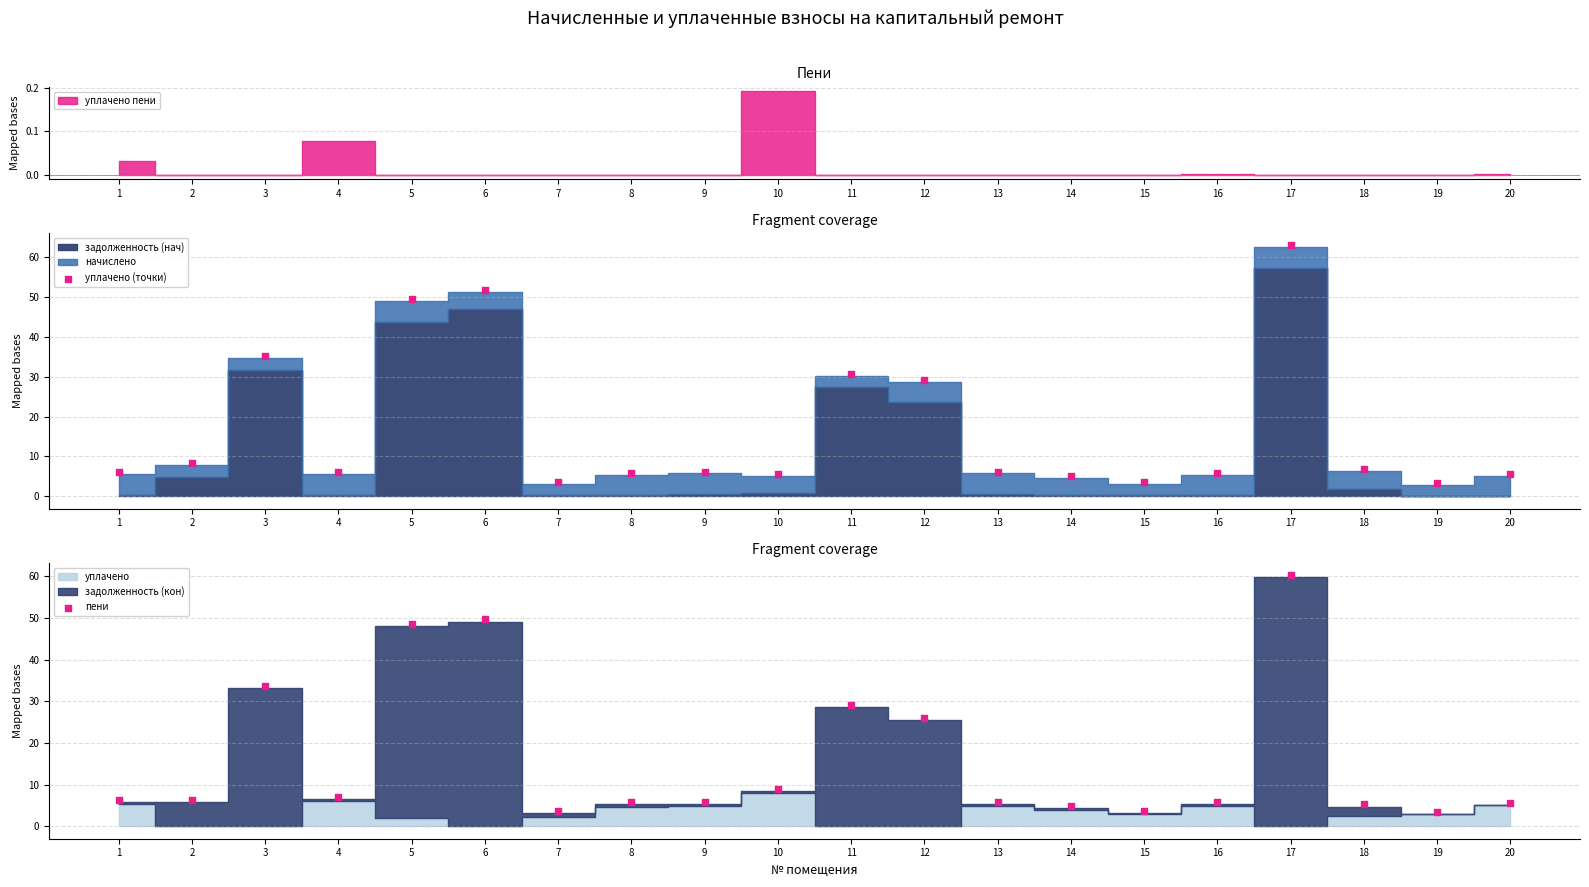

Which series has the largest total across all categories?

уплачено (точки)